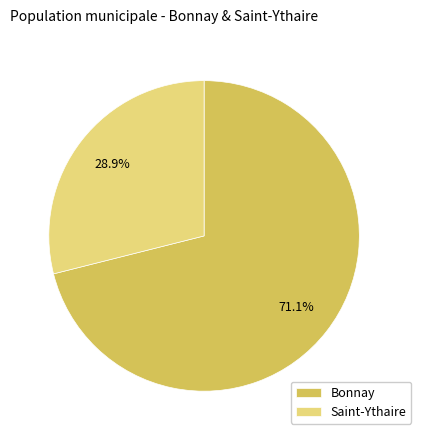

To the nearest percent, what is the difference between the Bonnay and Saint-Ythaire slice percentages?

42%